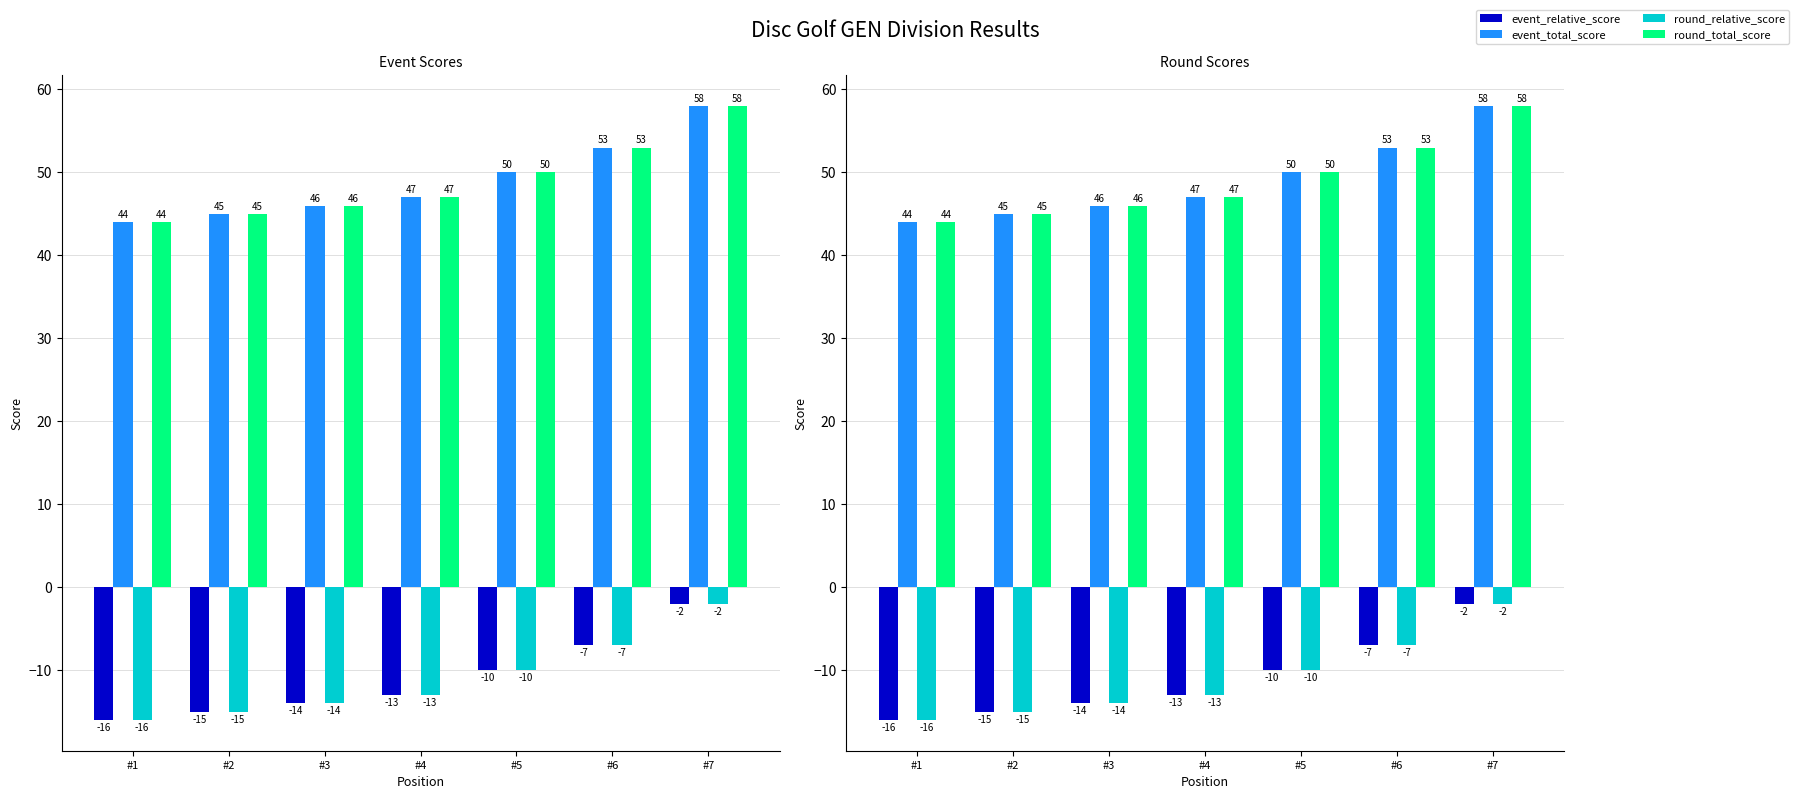

Which category has the highest value across all series?

#7